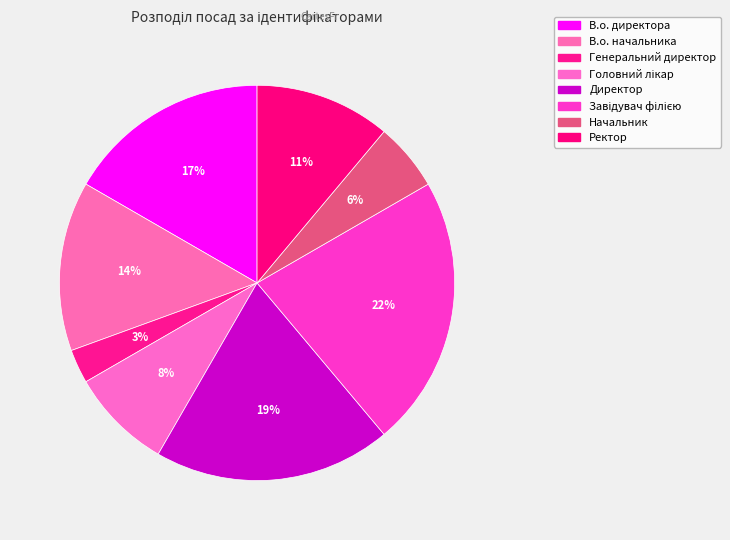

True or false: Генеральний директор accounts for 3% of the total.

True